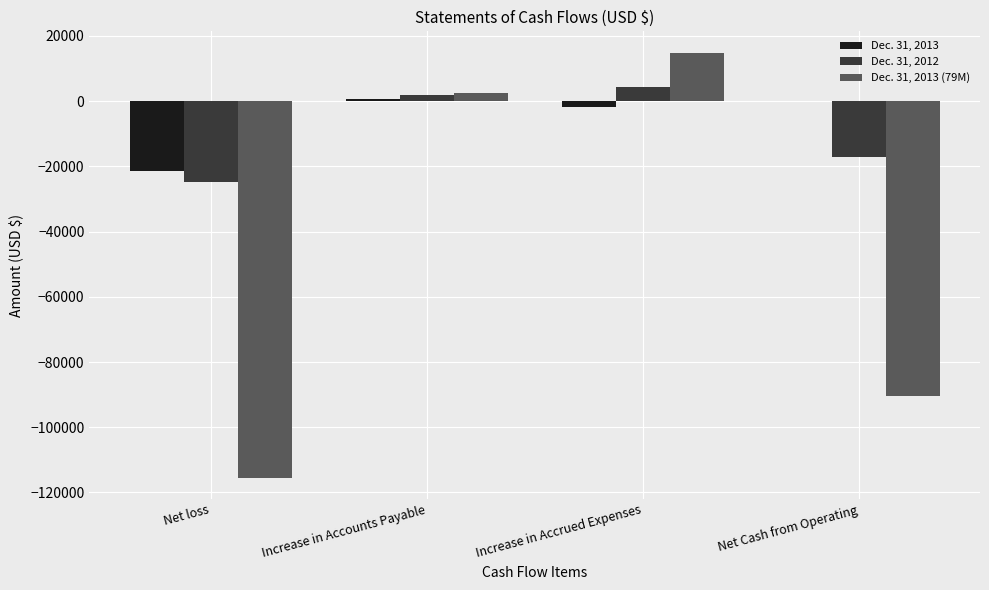

Which series has the largest total across all categories?

Dec. 31, 2013